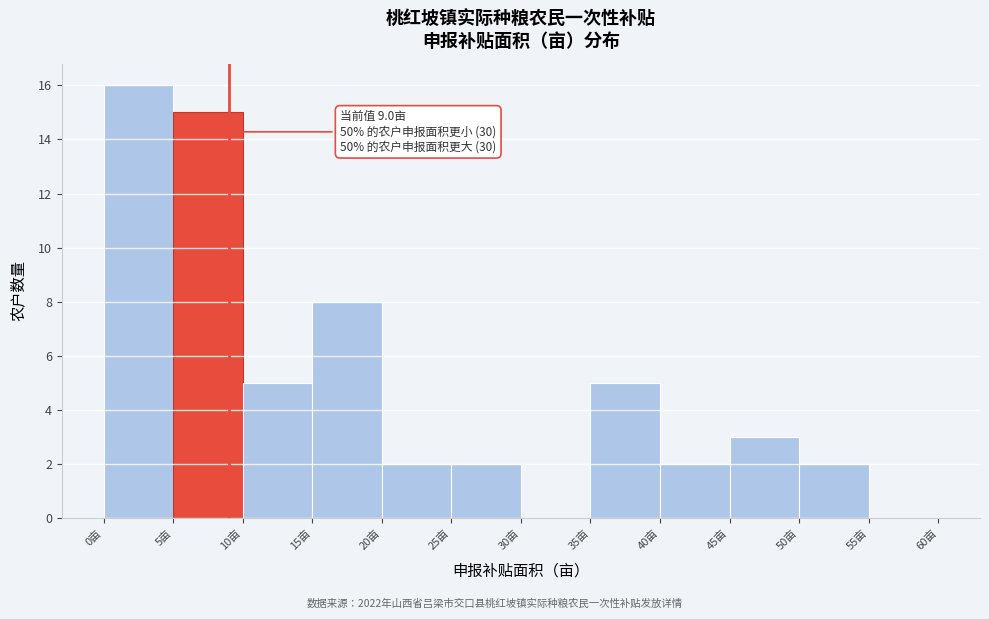

Which range on the x-axis has the tallest bar?

0 to 5